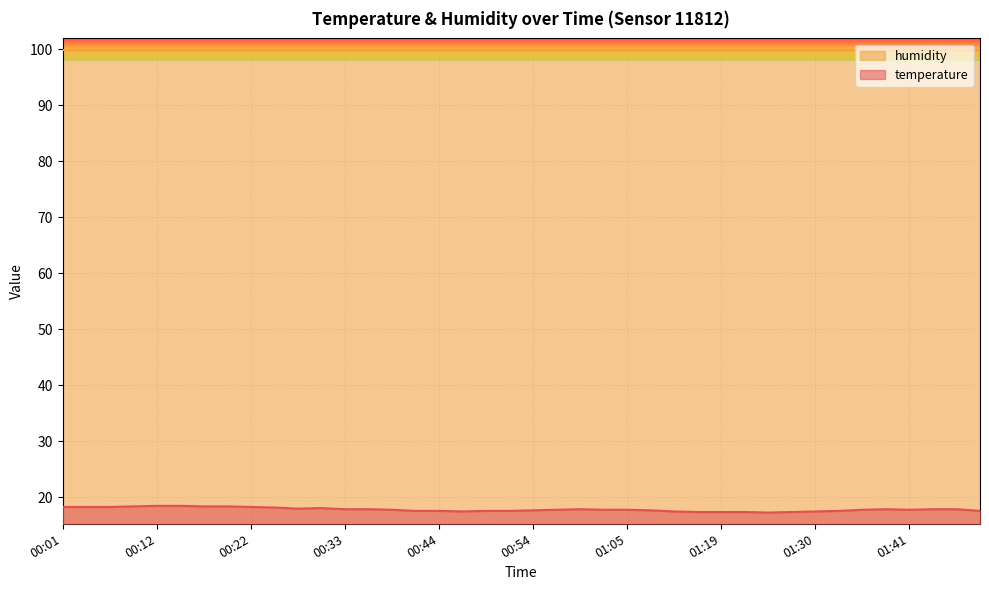

Does the chart display data point markers on the line(s)?

No